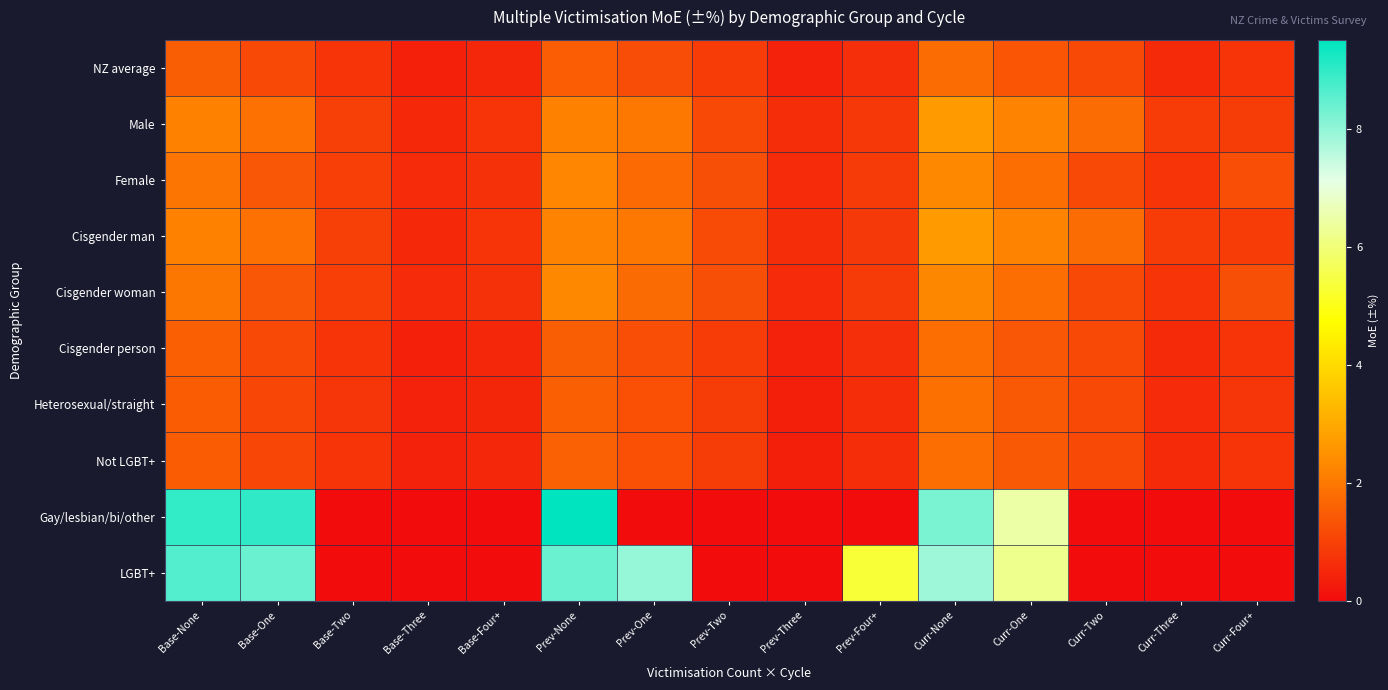

Reading left to right, transcribe all the data shown in this chart.

NZ average: Base-None=1.5	Base-One=1.1	Base-Two=0.8	Base-Three=0.4	Base-Four+=0.5	Prev-None=1.5	Prev-One=1.2	Prev-Two=0.9	Prev-Three=0.4	Prev-Four+=0.7	Curr-None=1.8	Curr-One=1.4	Curr-Two=1.1	Curr-Three=0.6	Curr-Four+=0.8
Male: Base-None=2.2	Base-One=1.9	Base-Two=1.0	Base-Three=0.5	Base-Four+=0.8	Prev-None=2.2	Prev-One=2.0	Prev-Two=1.2	Prev-Three=0.6	Prev-Four+=0.8	Curr-None=2.7	Curr-One=2.2	Curr-Two=1.8	Curr-Three=0.9	Curr-Four+=0.9
Female: Base-None=2.0	Base-One=1.4	Base-Two=1.0	Base-Three=0.6	Base-Four+=0.7	Prev-None=2.3	Prev-One=1.8	Prev-Two=1.2	Prev-Three=0.6	Prev-Four+=0.9	Curr-None=2.3	Curr-One=1.8	Curr-Two=1.2	Curr-Three=0.8	Curr-Four+=1.2
Cisgender man: Base-None=2.2	Base-One=1.9	Base-Two=1.0	Base-Three=0.5	Base-Four+=0.8	Prev-None=2.2	Prev-One=2.0	Prev-Two=1.2	Prev-Three=0.6	Prev-Four+=0.8	Curr-None=2.7	Curr-One=2.2	Curr-Two=1.8	Curr-Three=0.9	Curr-Four+=0.9
Cisgender woman: Base-None=2.0	Base-One=1.4	Base-Two=1.0	Base-Three=0.6	Base-Four+=0.7	Prev-None=2.3	Prev-One=1.8	Prev-Two=1.3	Prev-Three=0.6	Prev-Four+=0.9	Curr-None=2.3	Curr-One=1.8	Curr-Two=1.2	Curr-Three=0.8	Curr-Four+=1.2
Cisgender person: Base-None=1.6	Base-One=1.1	Base-Two=0.8	Base-Three=0.4	Base-Four+=0.5	Prev-None=1.5	Prev-One=1.2	Prev-Two=0.9	Prev-Three=0.4	Prev-Four+=0.7	Curr-None=1.8	Curr-One=1.4	Curr-Two=1.2	Curr-Three=0.6	Curr-Four+=0.8
Heterosexual/straight: Base-None=1.5	Base-One=1.1	Base-Two=0.8	Base-Three=0.4	Base-Four+=0.5	Prev-None=1.6	Prev-One=1.3	Prev-Two=0.9	Prev-Three=0.4	Prev-Four+=0.6	Curr-None=1.9	Curr-One=1.4	Curr-Two=1.2	Curr-Three=0.6	Curr-Four+=0.8
Not LGBT+: Base-None=1.5	Base-One=1.1	Base-Two=0.8	Base-Three=0.4	Base-Four+=0.5	Prev-None=1.6	Prev-One=1.3	Prev-Two=0.9	Prev-Three=0.4	Prev-Four+=0.6	Curr-None=1.8	Curr-One=1.4	Curr-Two=1.1	Curr-Three=0.6	Curr-Four+=0.8
Gay/lesbian/bi/other: Base-None=9.0	Base-One=9.0	Base-Two=0.0	Base-Three=0.0	Base-Four+=0.0	Prev-None=9.5	Prev-One=0.0	Prev-Two=0.0	Prev-Three=0.0	Prev-Four+=0.0	Curr-None=8.2	Curr-One=6.5	Curr-Two=0.0	Curr-Three=0.0	Curr-Four+=0.0
LGBT+: Base-None=8.7	Base-One=8.4	Base-Two=0.0	Base-Three=0.0	Base-Four+=0.0	Prev-None=8.4	Prev-One=8.0	Prev-Two=0.0	Prev-Three=0.0	Prev-Four+=5.3	Curr-None=7.9	Curr-One=6.2	Curr-Two=0.0	Curr-Three=0.0	Curr-Four+=0.0